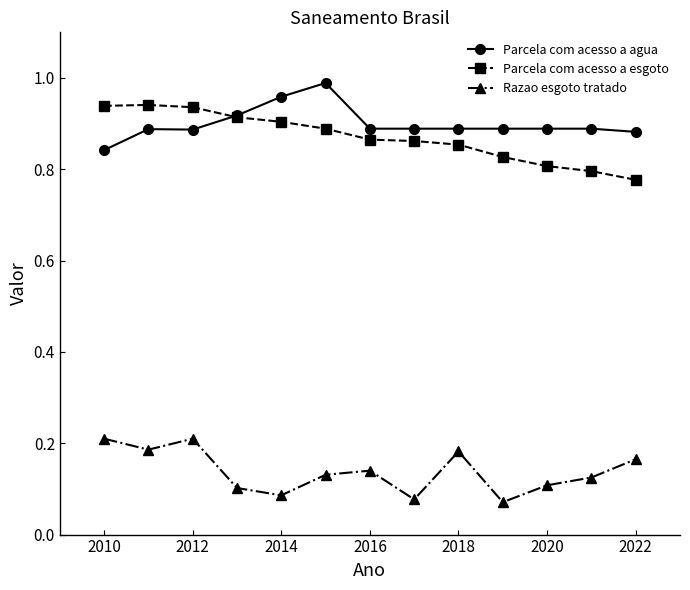

At how many categories does at least one series exceed 0?

13